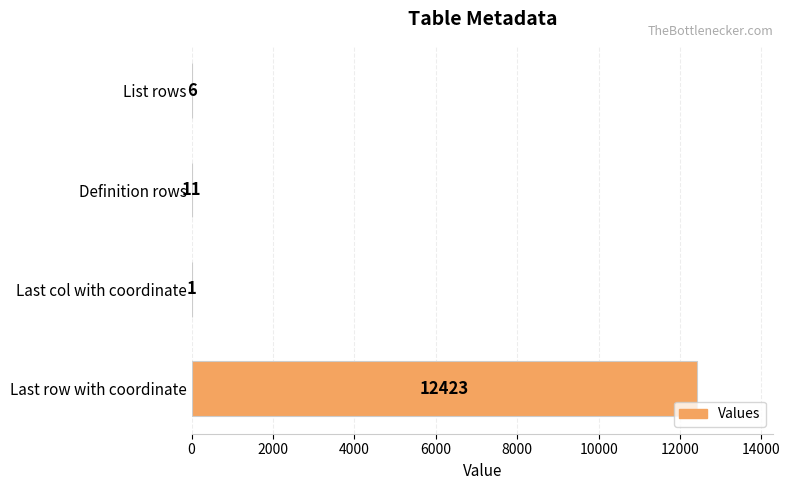

What is the sum of all values?

12441